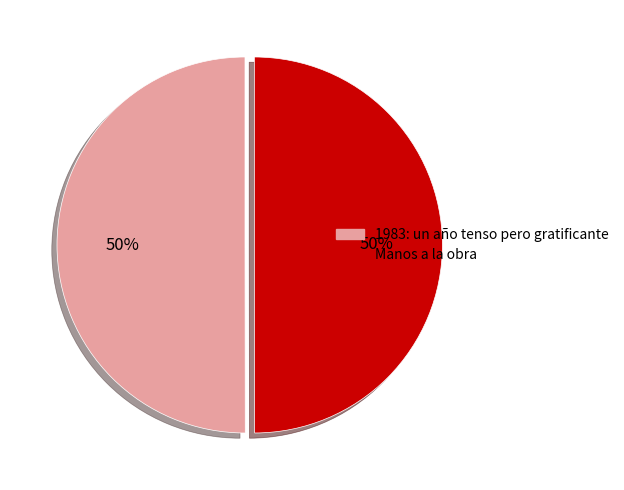

What percentage is the 1983: un año tenso pero gratificante slice, to the nearest percent?

50%